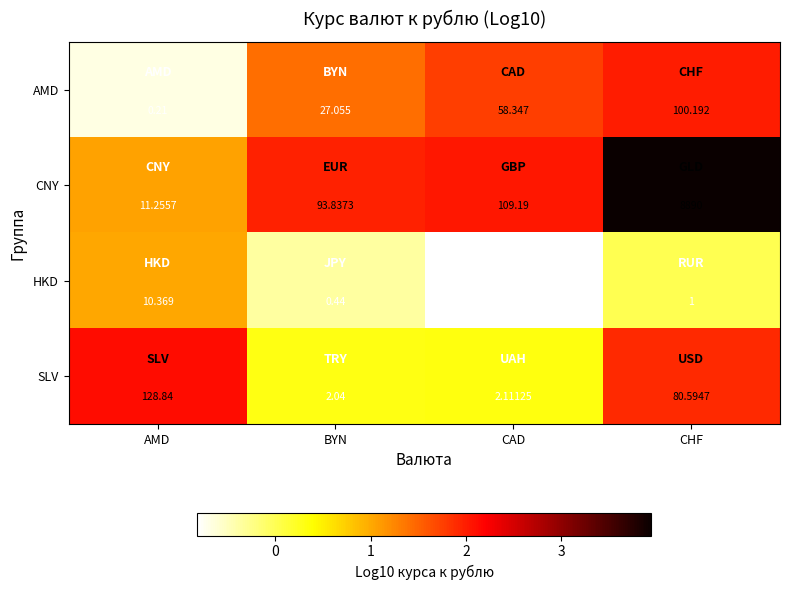

Which series has the largest total across all categories?

CNY